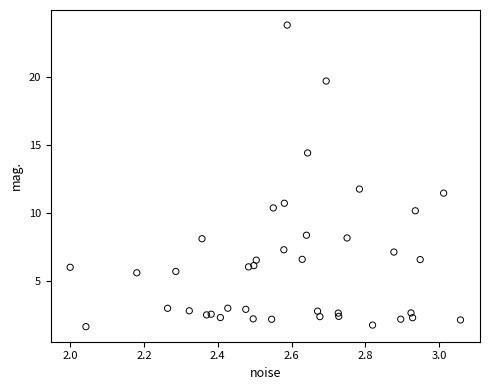

What Y value in the scatter plot is closest to 12?

11.7